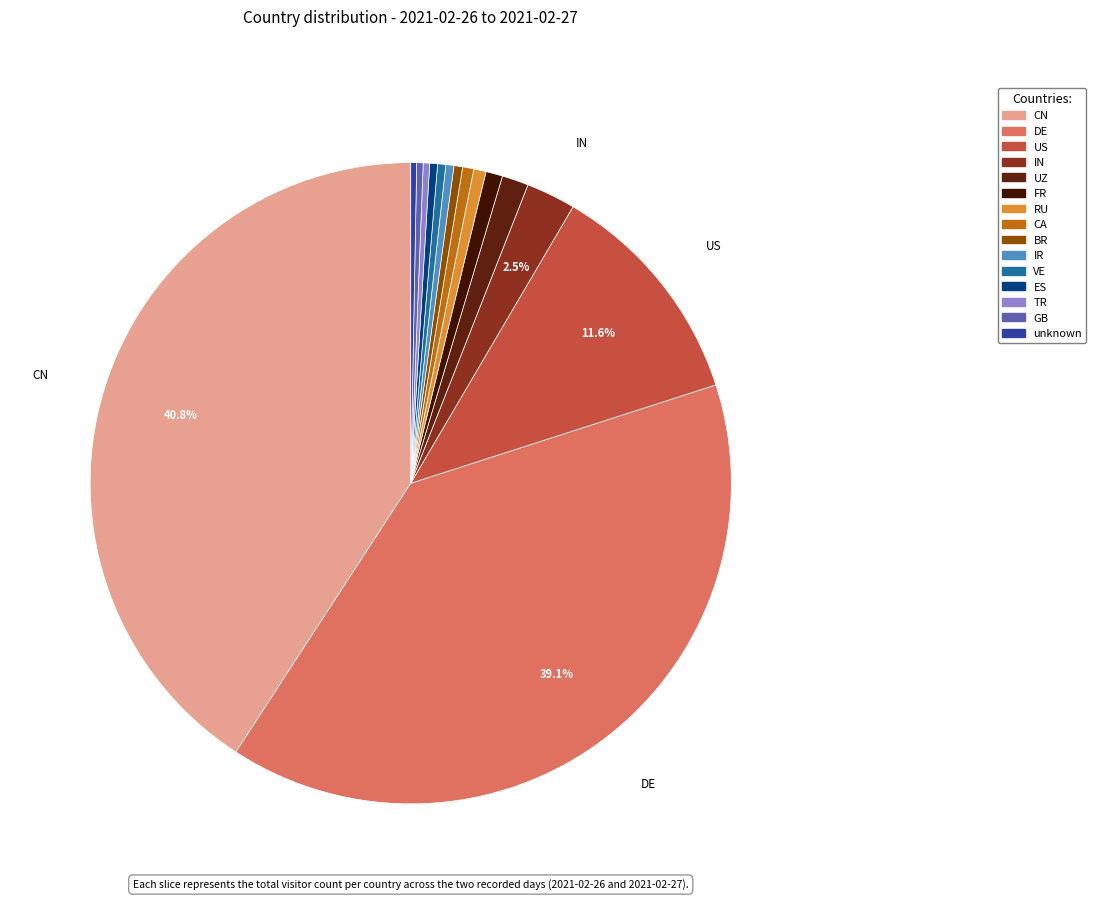

To the nearest percent, what is the combined percentage of RU and UZ?

2%